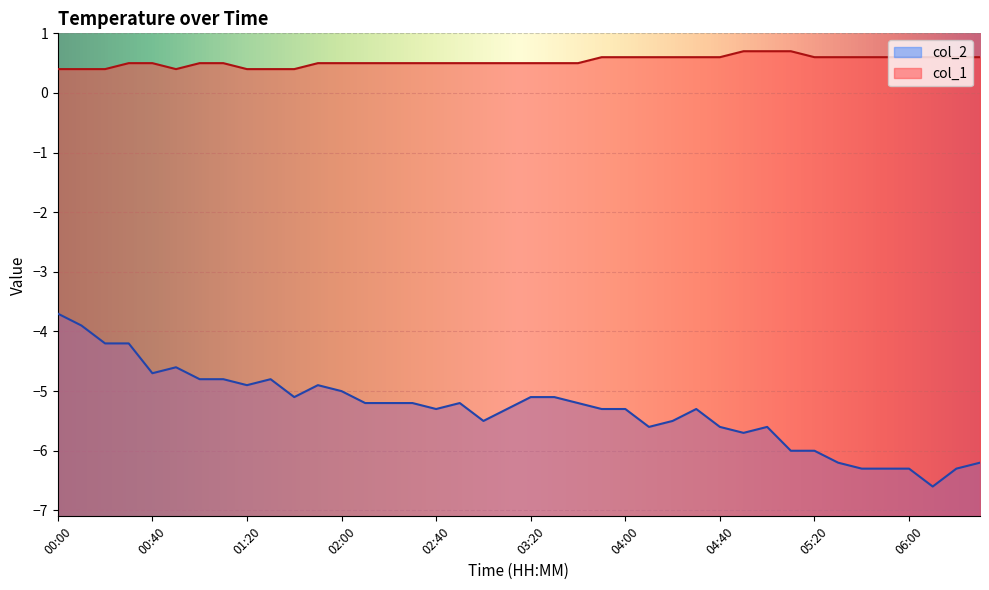

True or false: col_1 and col_2 intersect in this chart.

False